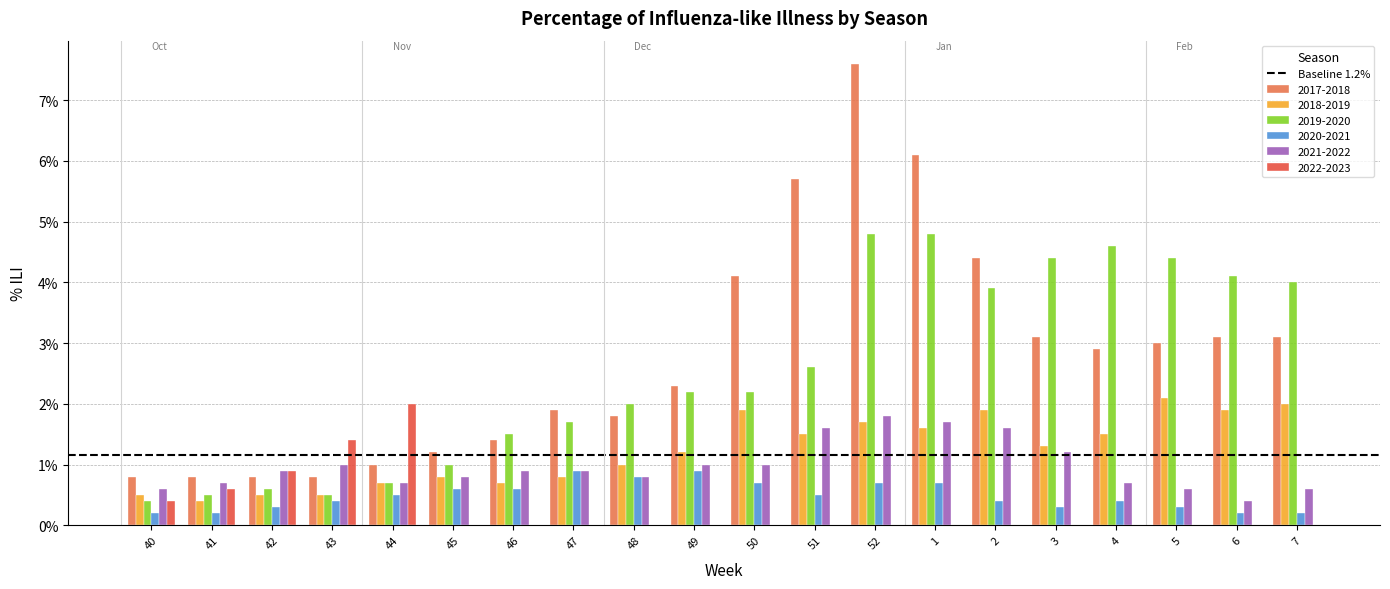

List the series in order of their peak value, highest first.

2017-2018, 2019-2020, 2018-2019, 2022-2023, 2021-2022, 2020-2021